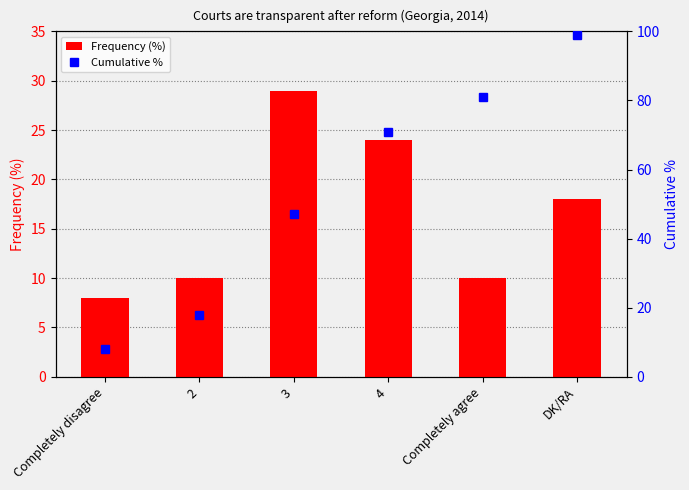

Reading right to left, transcribe all the data shown in this chart.

Frequency (%): 18	10	24	29	10	8
Cumulative %: 99	81	71	47	18	8